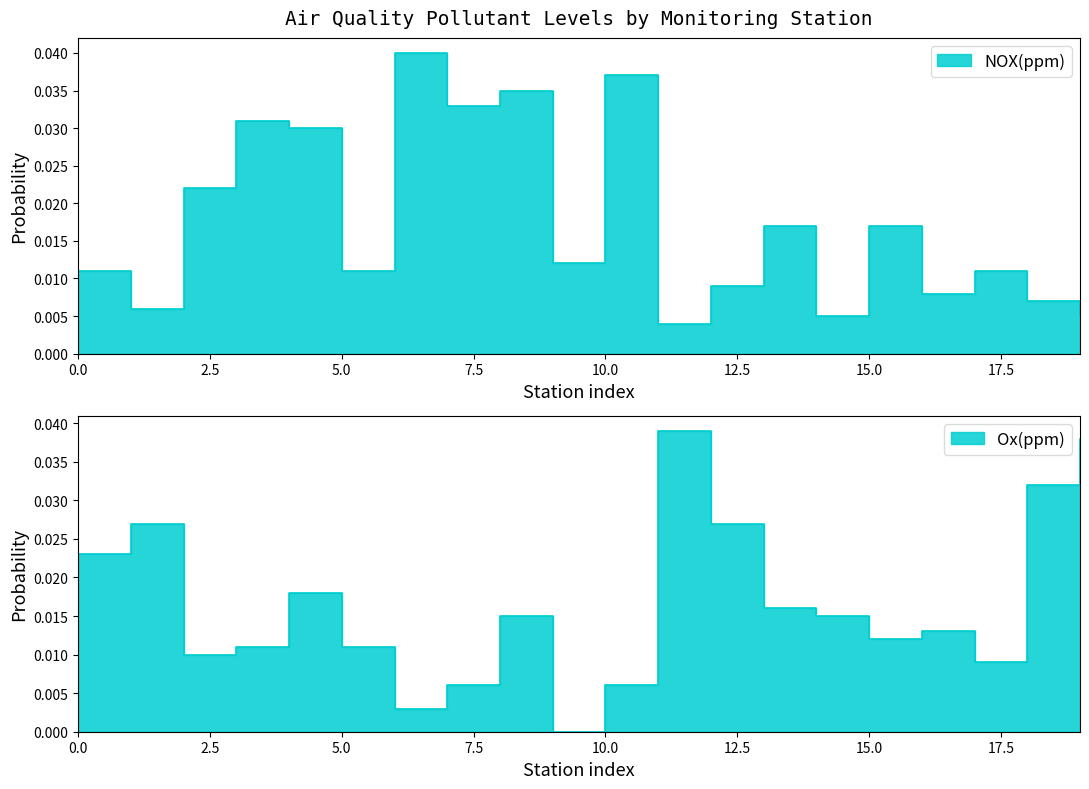

How many interior local peaks does the NO(ppm) series have?

5